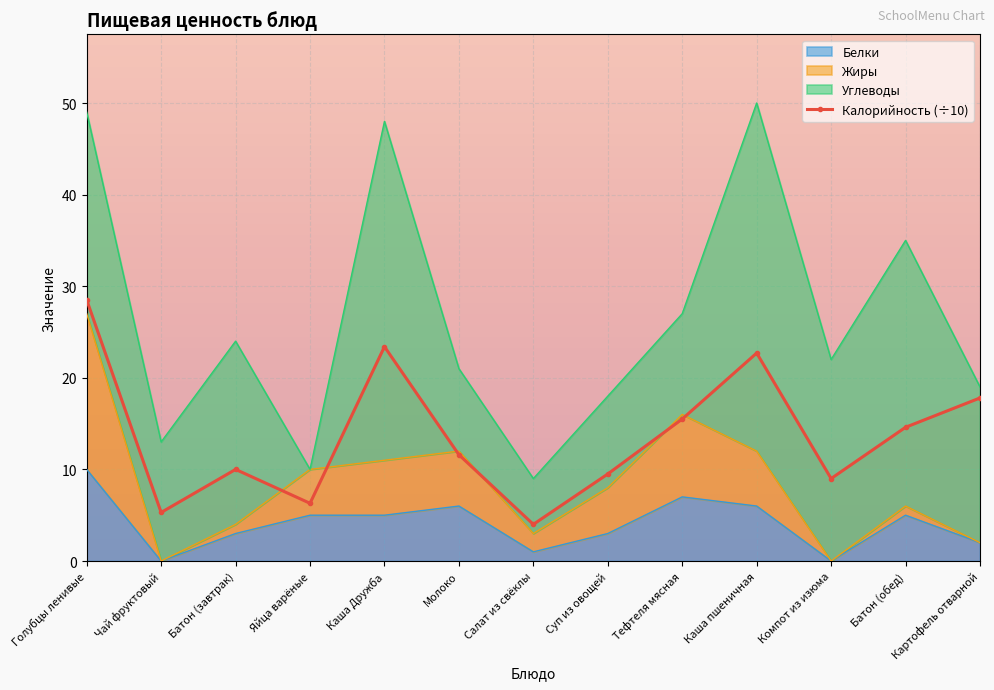

Rank the series at Яйца варёные from highest to lowest value.

Жиры, Калорийность, Белки